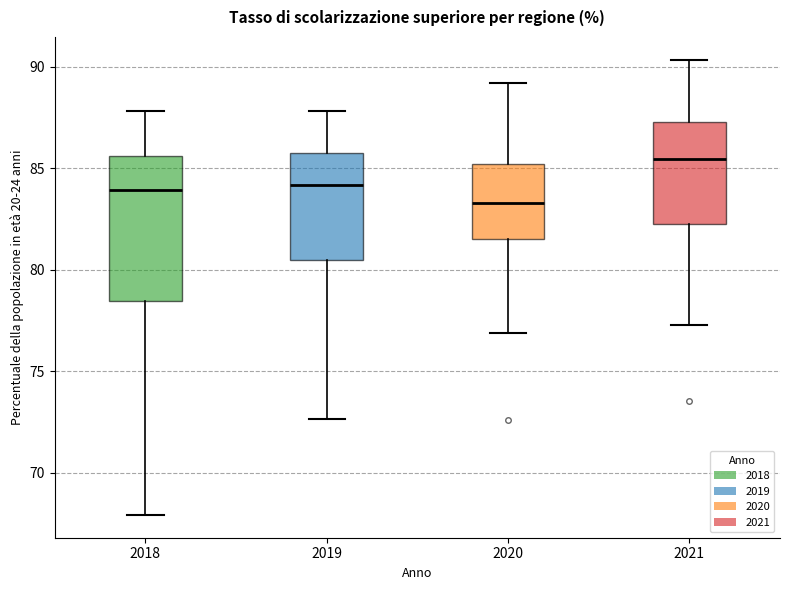

Where is the upper edge of the box at x = 2019 on the y-axis? The values are not printed on the chart, so give them approximately, as read against the axis.

86.0